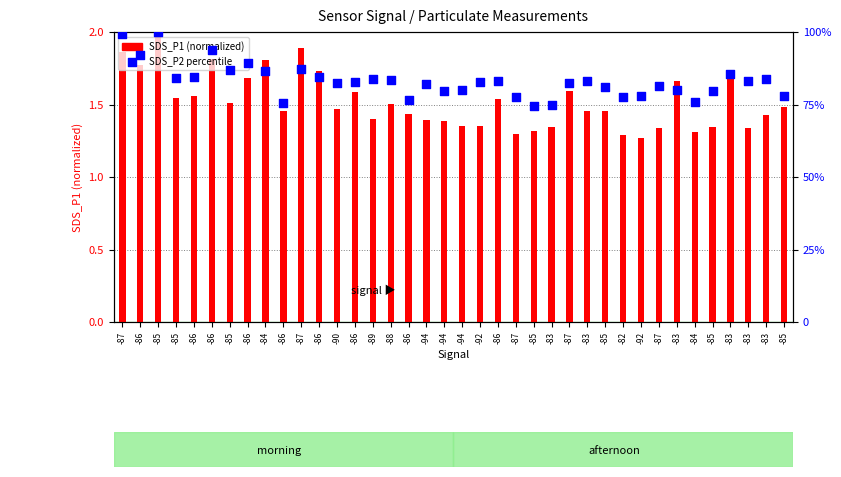

At which category is the sum across all series the highest?

-85